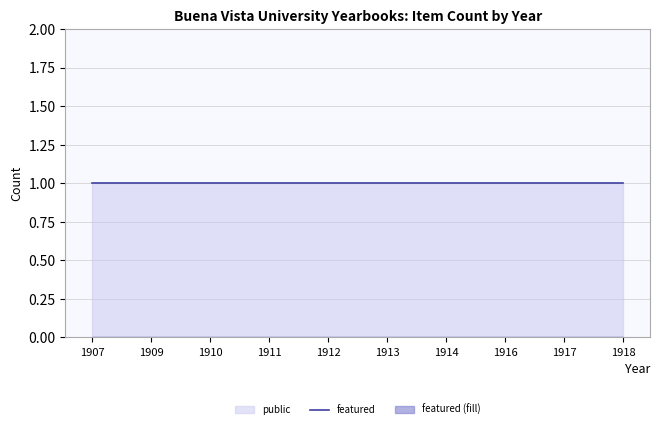

Which category has the lowest value in the featured series?

1907